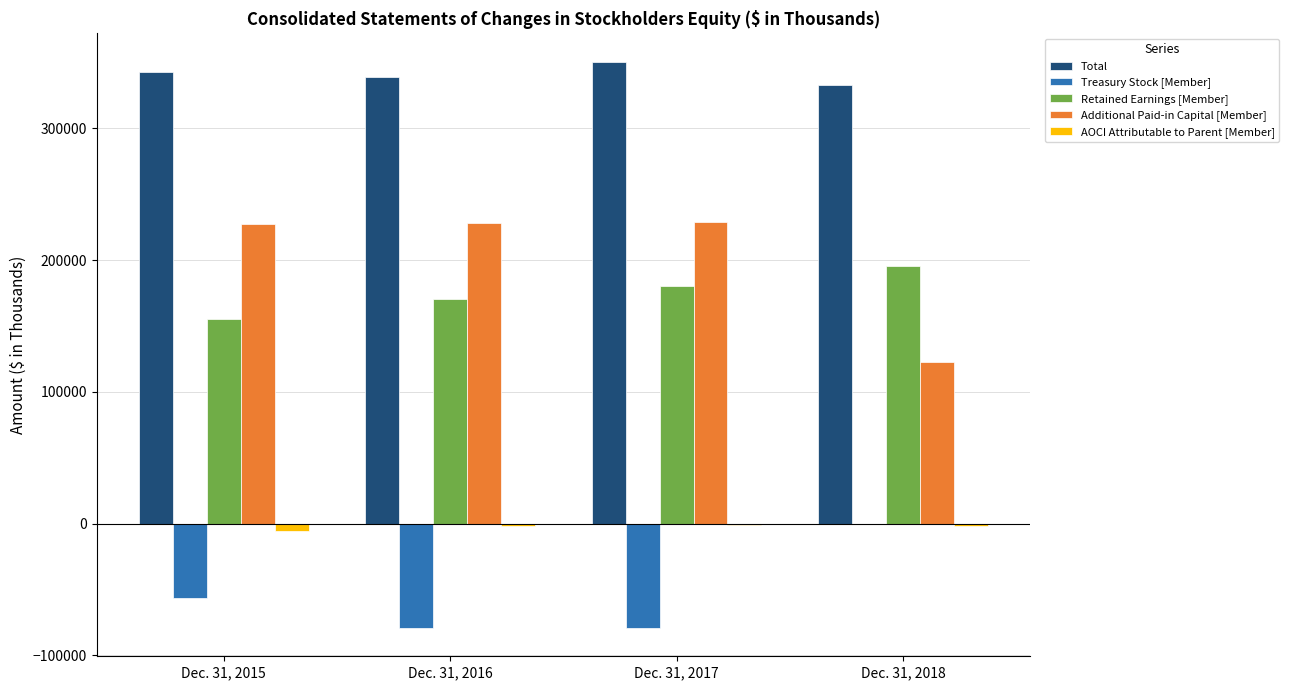

Is the value of Treasury Stock [Member] at Dec. 31, 2016 greater than the value of Additional Paid-in Capital [Member] at Dec. 31, 2015?

No